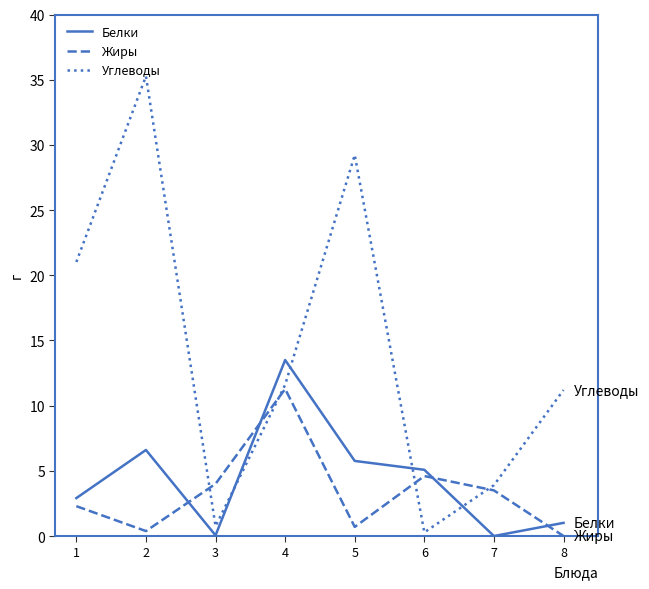

List the series in order of their peak value, highest first.

Углеводы, Белки, Жиры